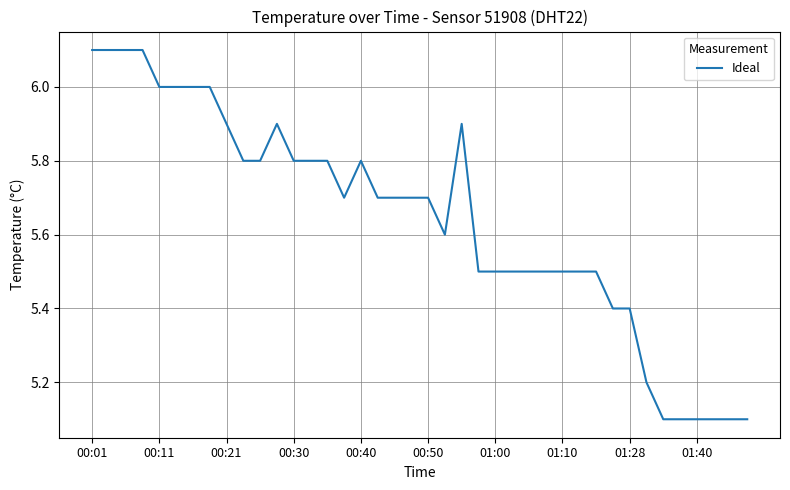

What is the difference between the maximum and minimum values?

1.0